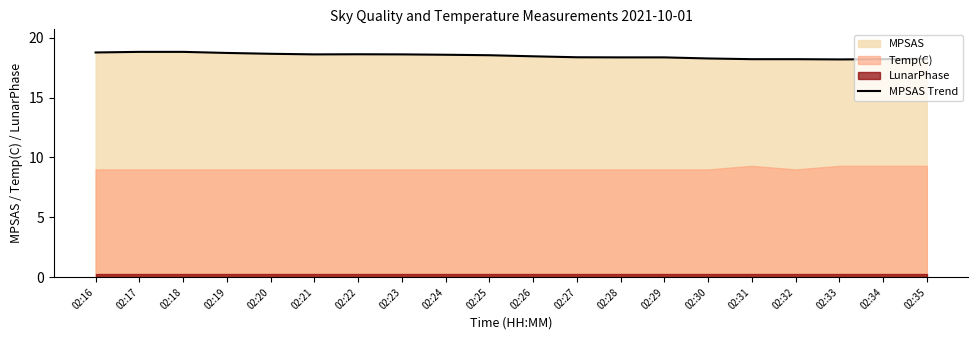

What is the change in value from 02:19 to 02:25?

-0.2